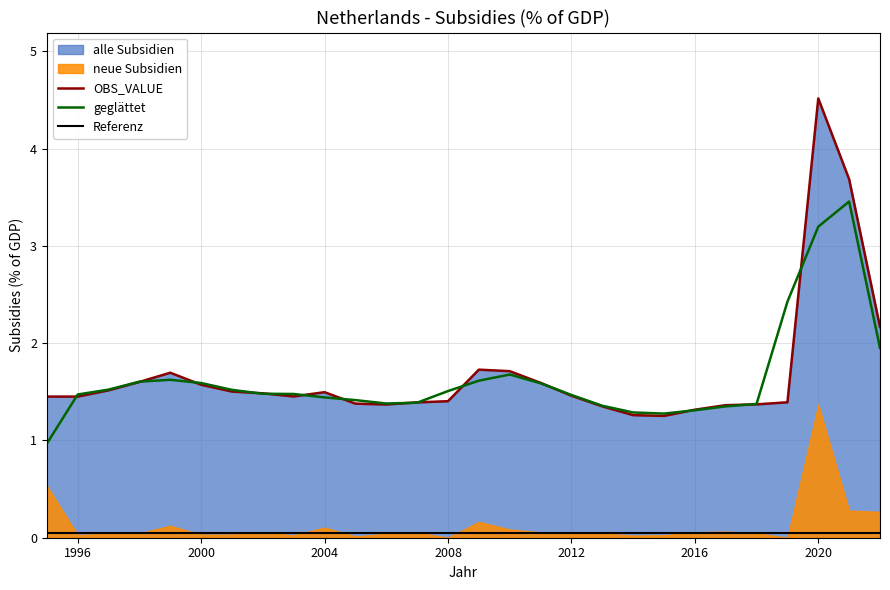

True or false: geglättet has a value of 1.5 at 2008.

True